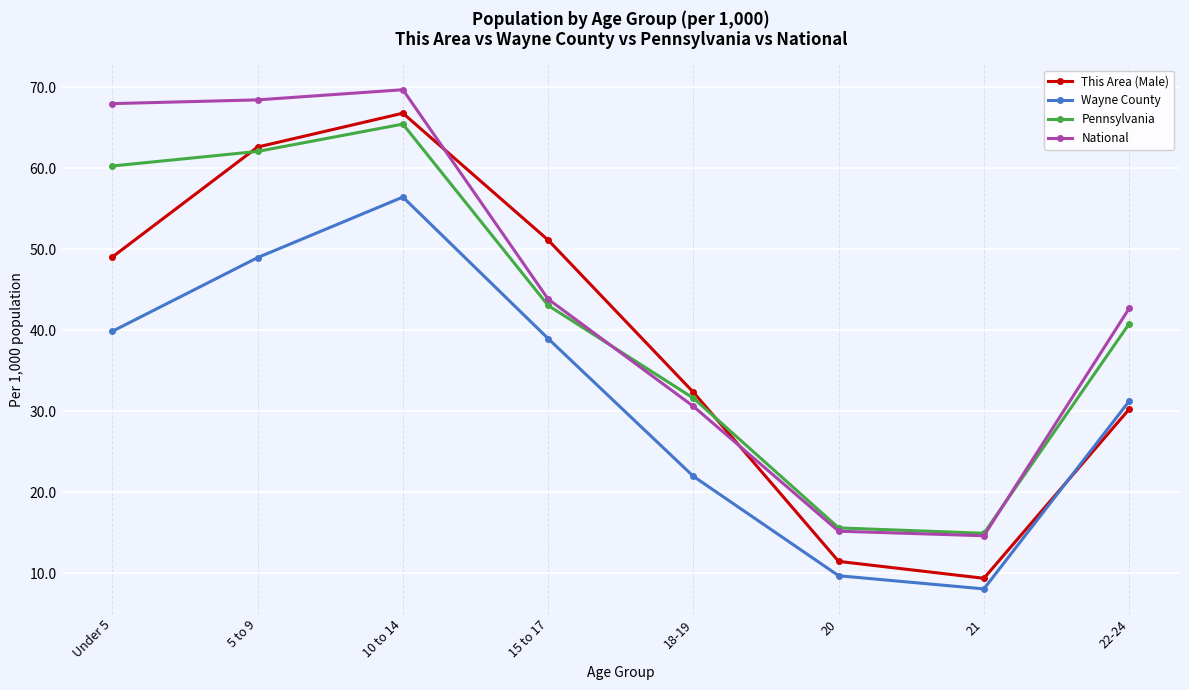

Is it true that Pennsylvania equals 97.2 at 5 to 9?

False